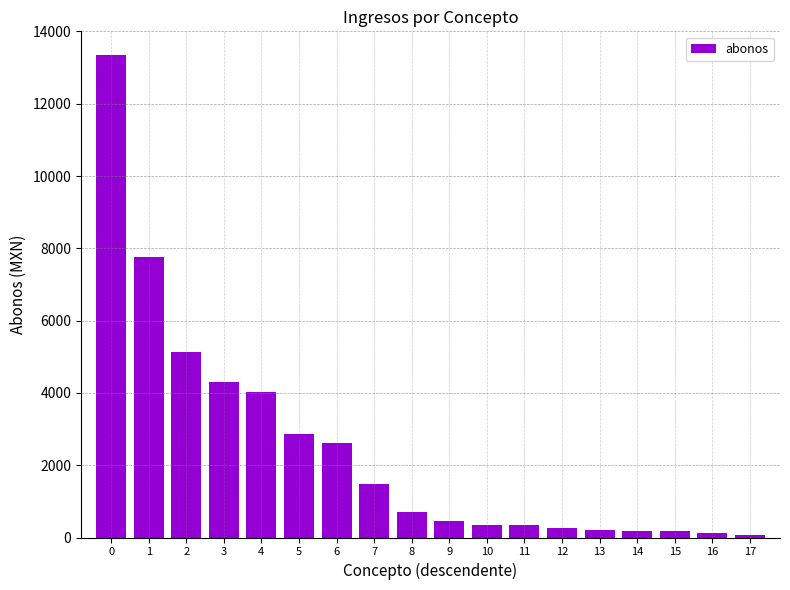

What is the sum of the values at 3 and 11?

4653.8